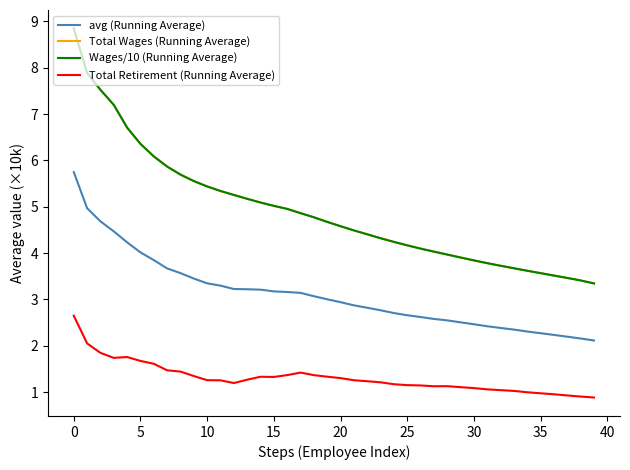

Which series has the largest range (max minus min)?

Wages/10 (Running Average)